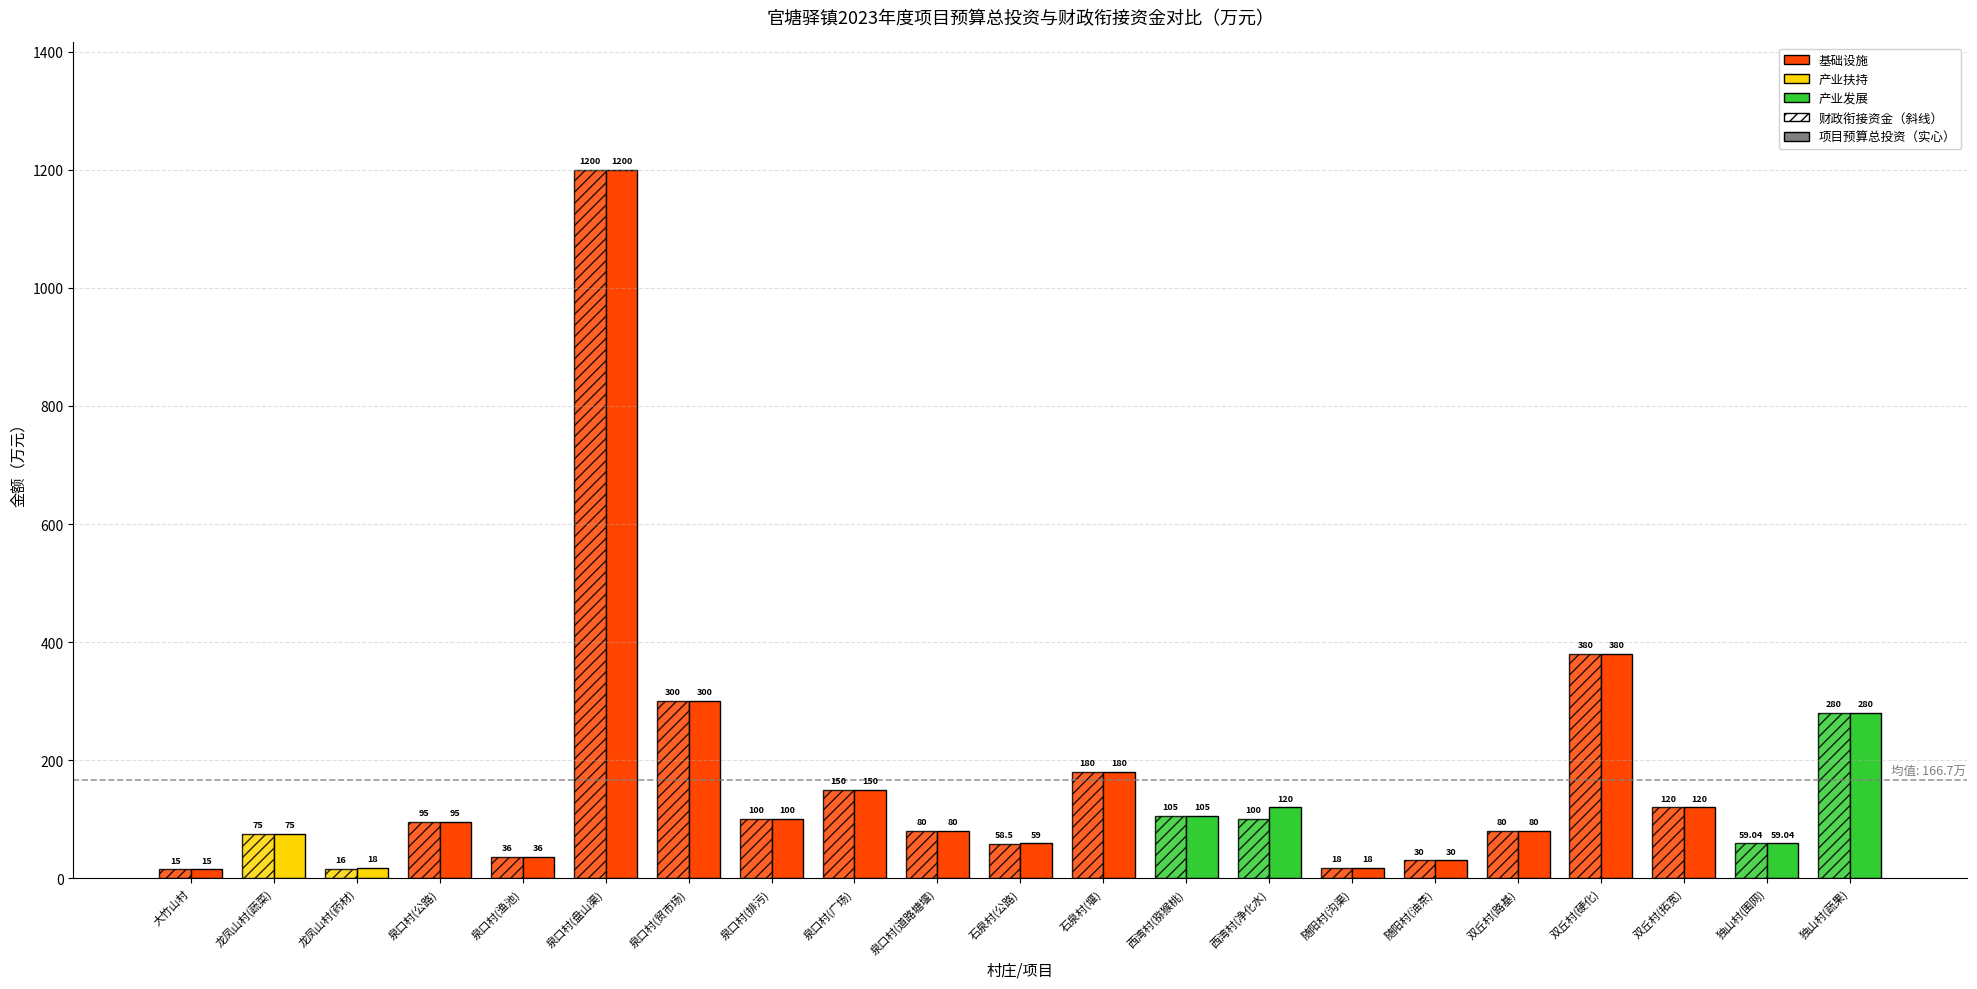

What is the minimum value for 项目预算总投资?

15.0